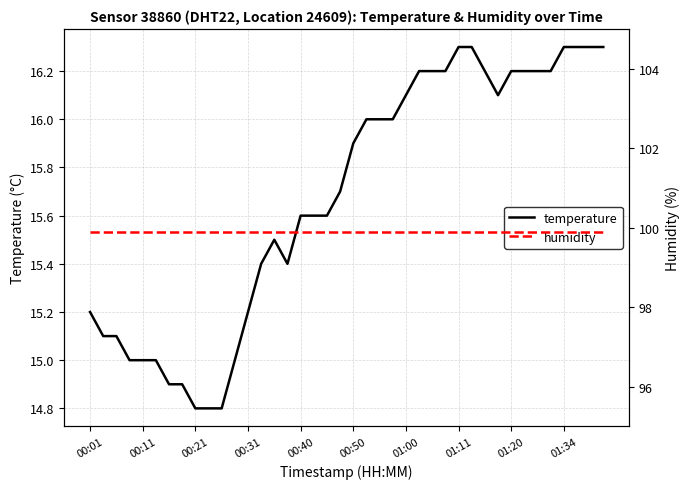

What is the smallest value displayed?

14.8